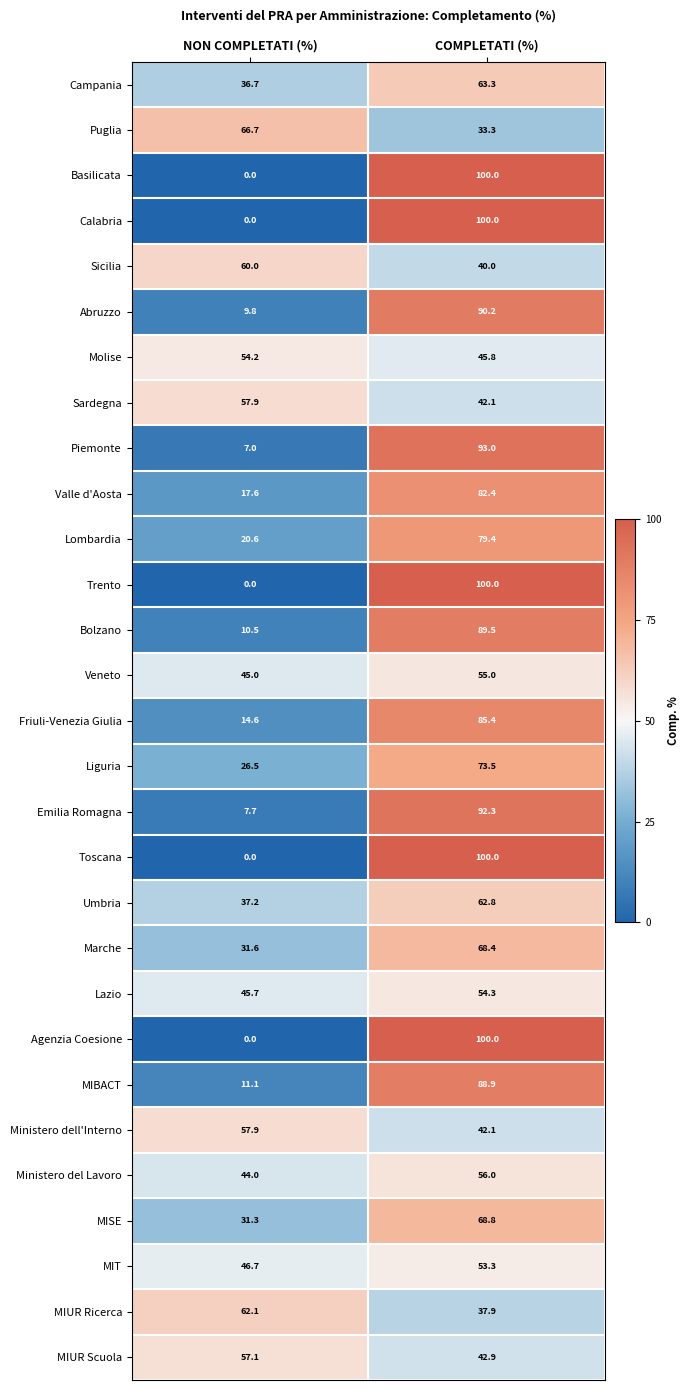

How many data points in Valle d'Aosta are above 82?

1